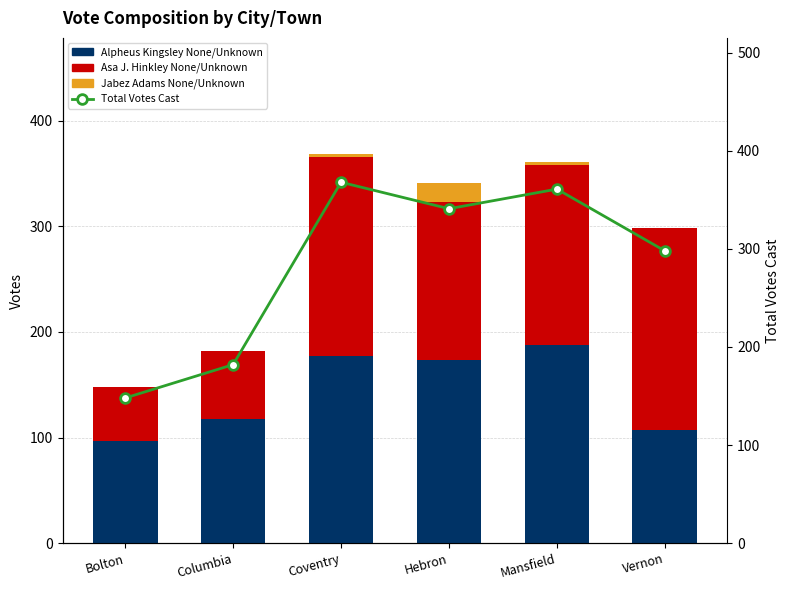

What is the label of the 1st bar from the right?

Vernon